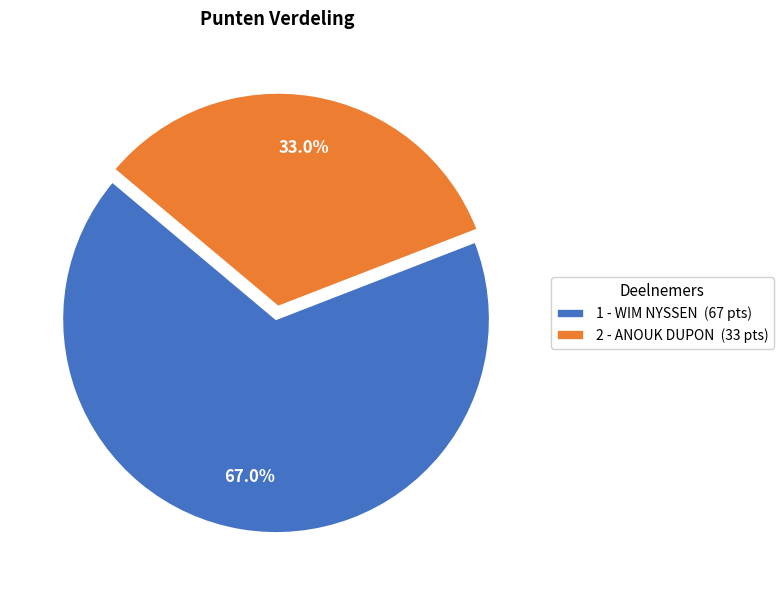

To the nearest percent, what percentage of the pie is 1 - WIM NYSSEN?

67%